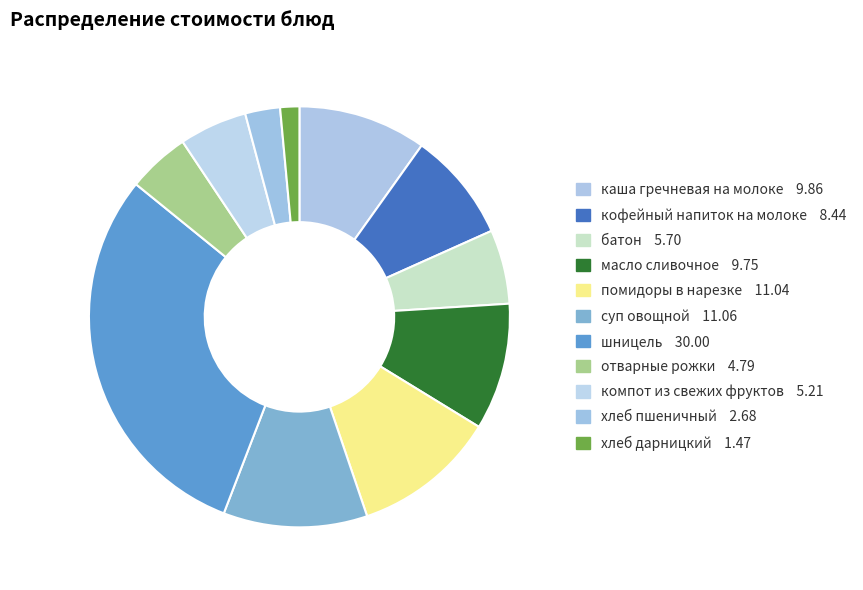

Count the number of slices in the pie.

11